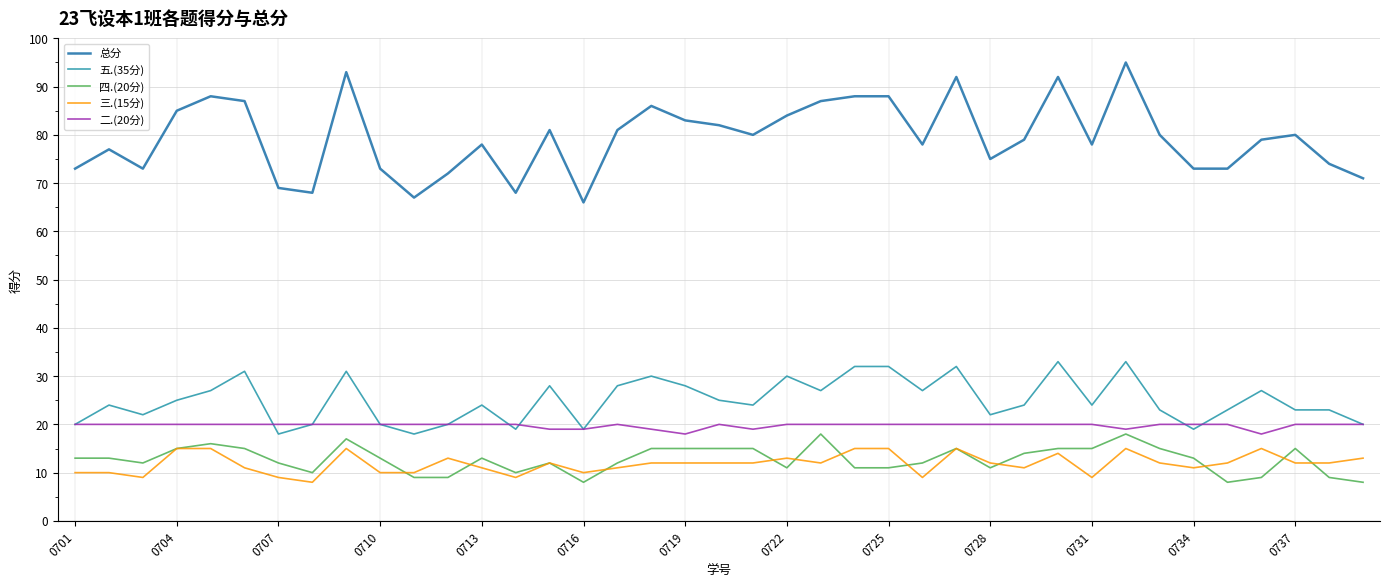

Which series has the largest range (max minus min)?

总分